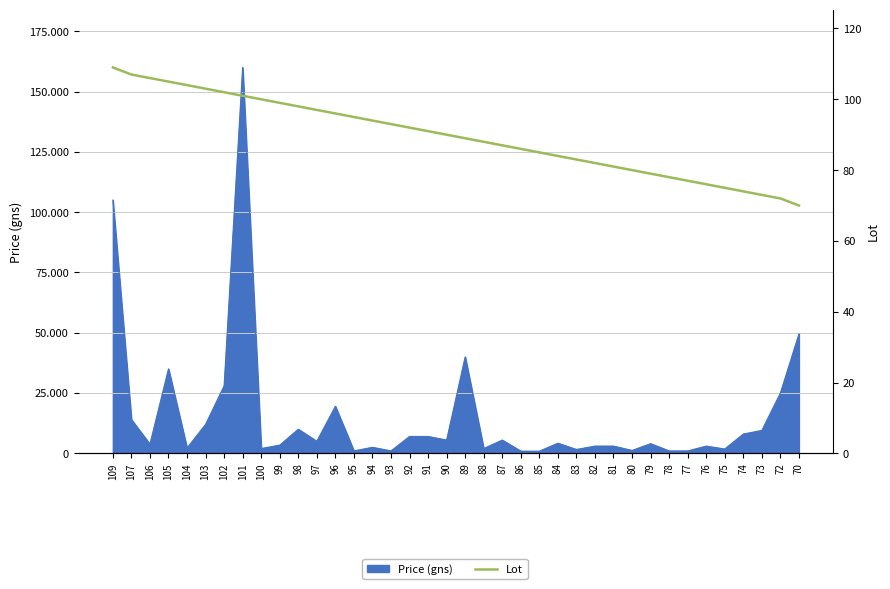

What is the minimum value shown in the chart?

70